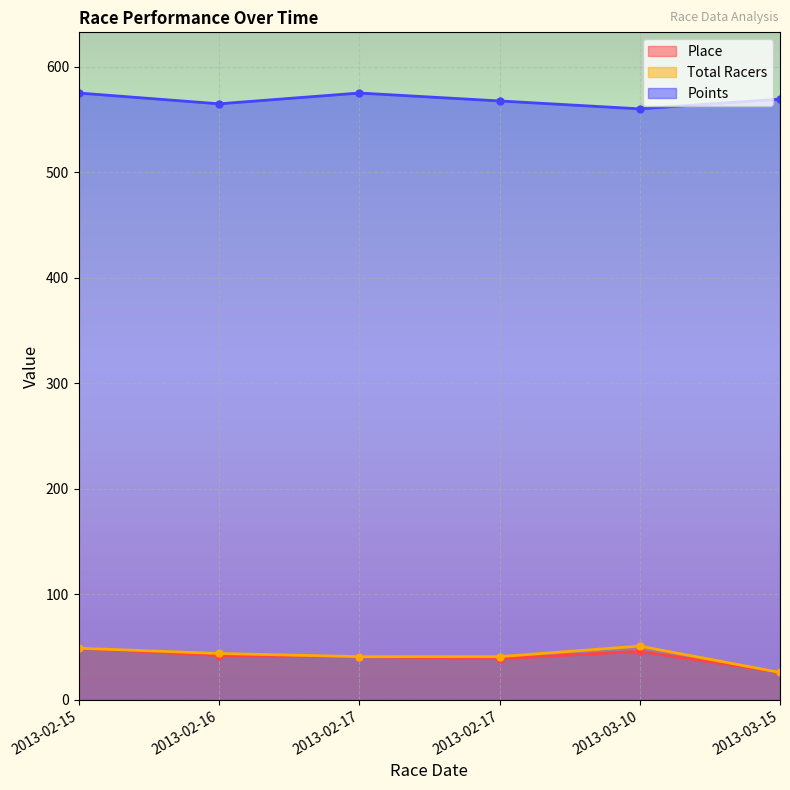

How many values in the Total Racers series exceed 44?

2